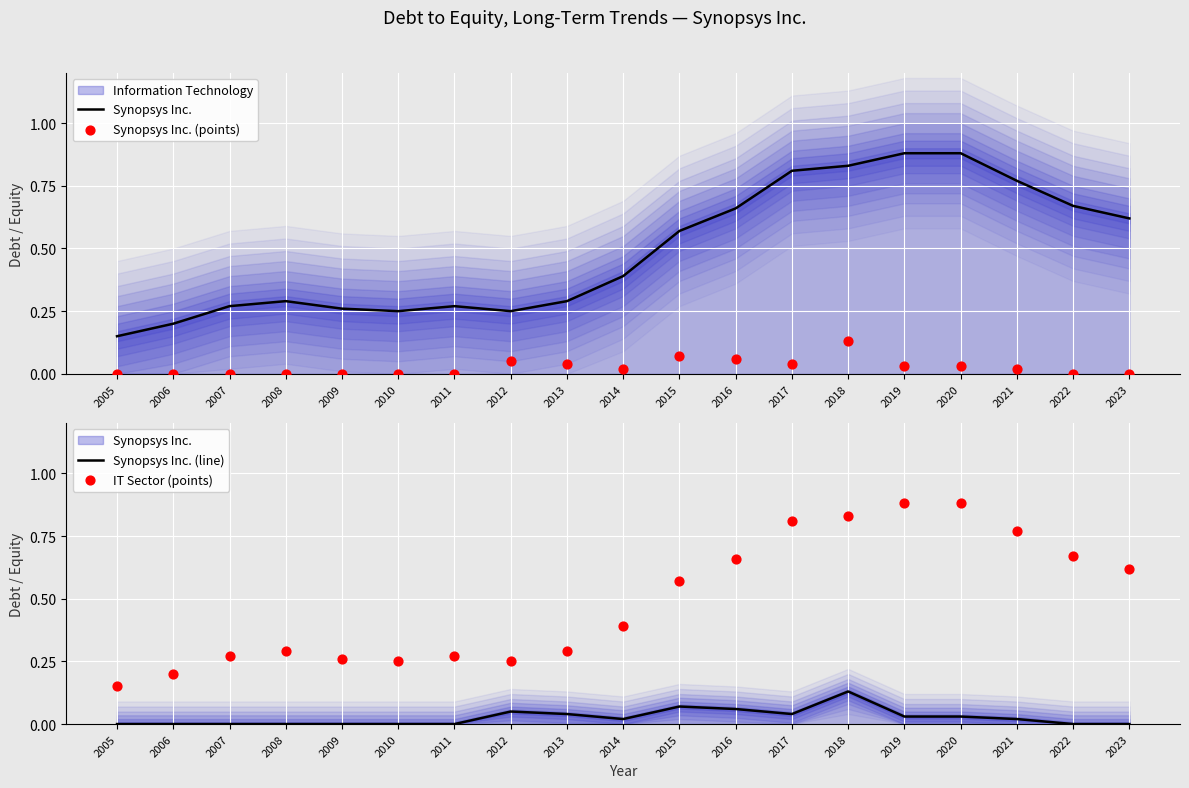

At which category is the sum across all series the highest?

2018